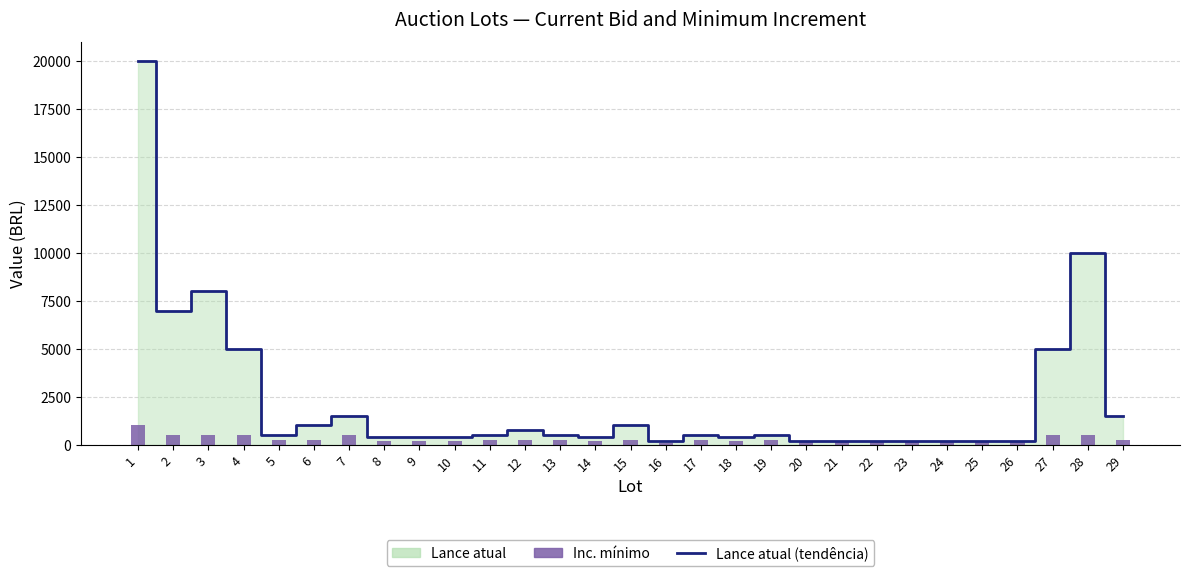

Which category has the lowest value across all series?

16